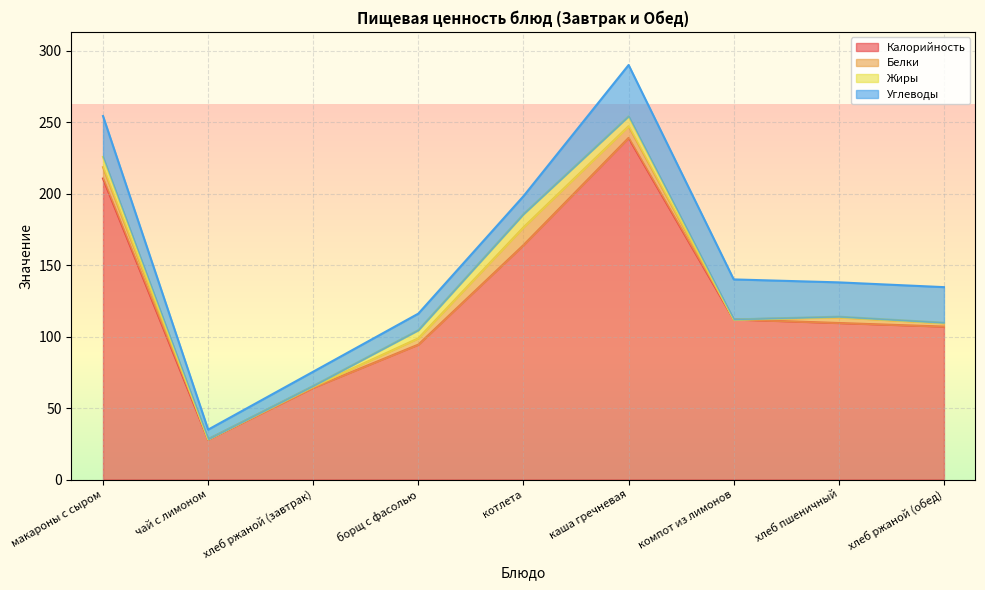

Which label corresponds to the largest value in the chart?

каша гречневая